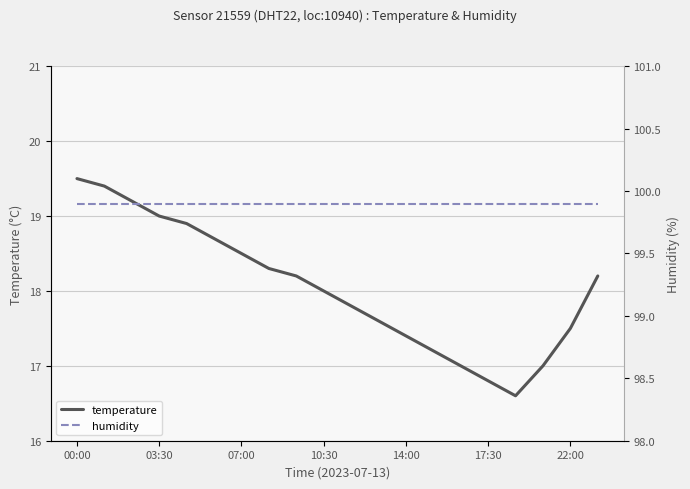

At how many categories does at least one series exceed 92?

20